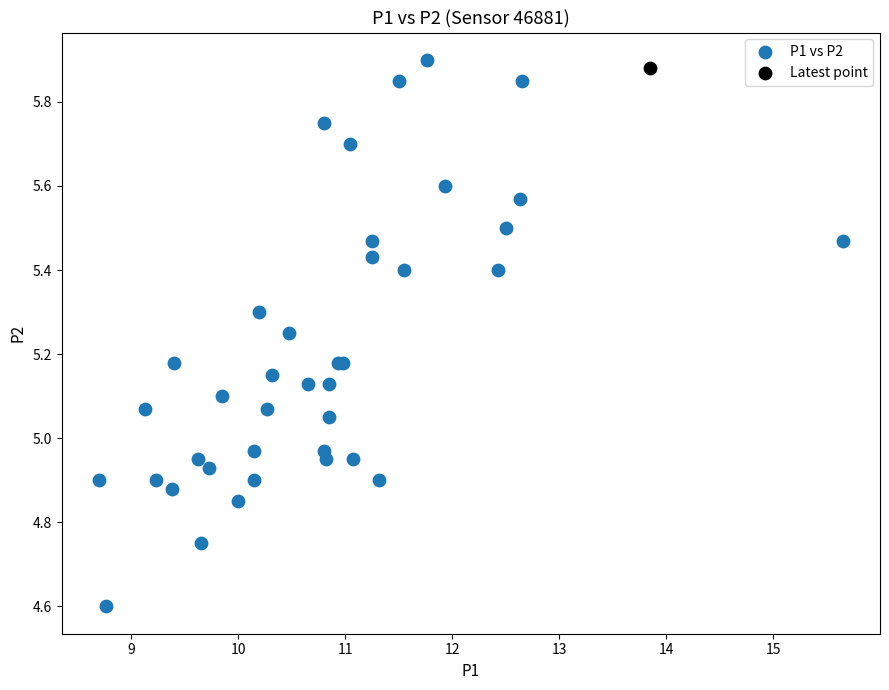

What are all the series names shown in the legend?

P1 vs P2, Latest point